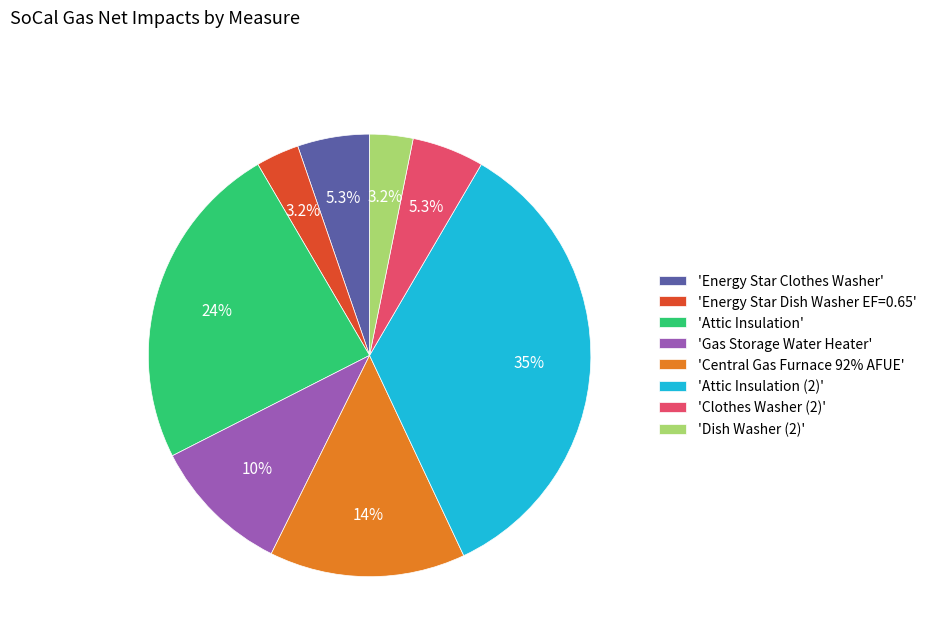

Which category has the biggest portion of the pie?

'Attic Insulation (2)'